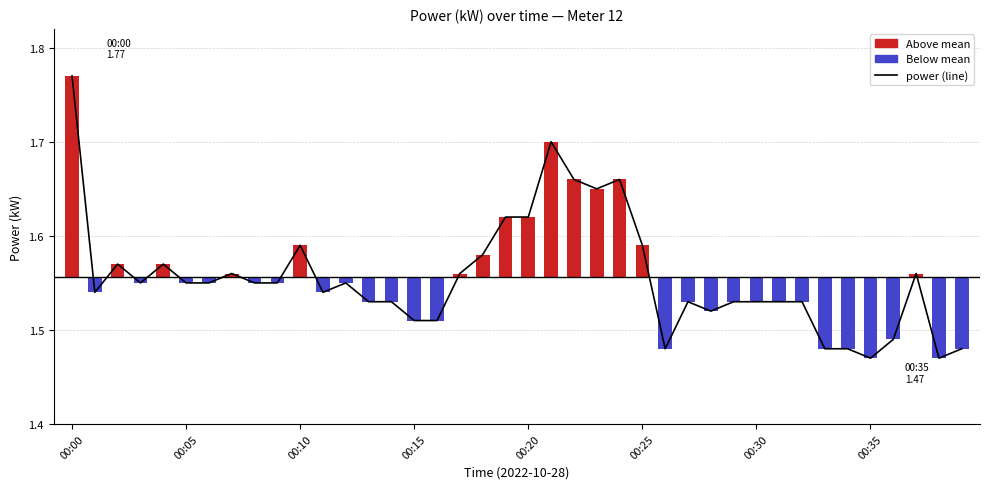

Reading right to left, extract all data points from this chart.

1.5	1.5	1.6	1.5	1.5	1.5	1.5	1.5	1.5	1.5	1.5	1.5	1.5	1.5	1.6	1.7	1.6	1.7	1.7	1.6	1.6	1.6	1.6	1.5	1.5	1.5	1.5	1.6	1.5	1.6	1.6	1.6	1.6	1.6	1.6	1.6	1.6	1.6	1.5	1.8